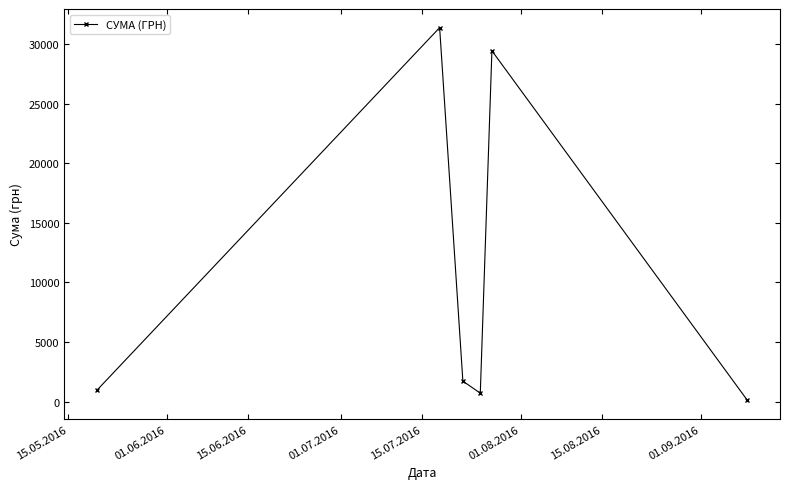

How many interior local valleys (lower than both neighbors) does the data have?

1